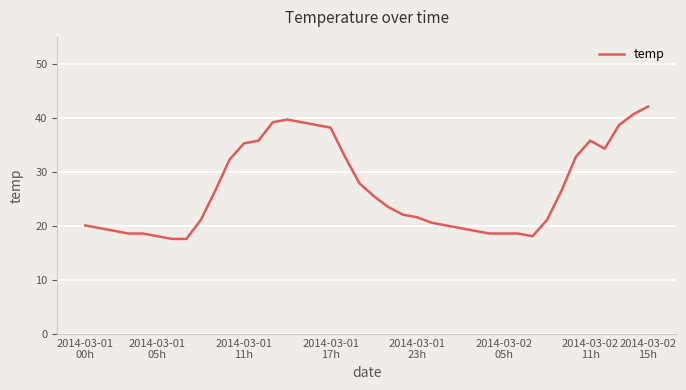

Reading right to left, transcribe all the data shown in this chart.

42.1	40.7	38.7	34.3	35.8	32.8	26.5	21.1	18.1	18.6	18.6	18.6	19.1	19.6	20.1	20.6	21.6	22.1	23.5	25.5	27.9	32.8	38.2	38.7	39.2	39.7	39.2	35.8	35.3	32.3	26.5	21.1	17.6	17.6	18.1	18.6	18.6	19.1	19.6	20.1